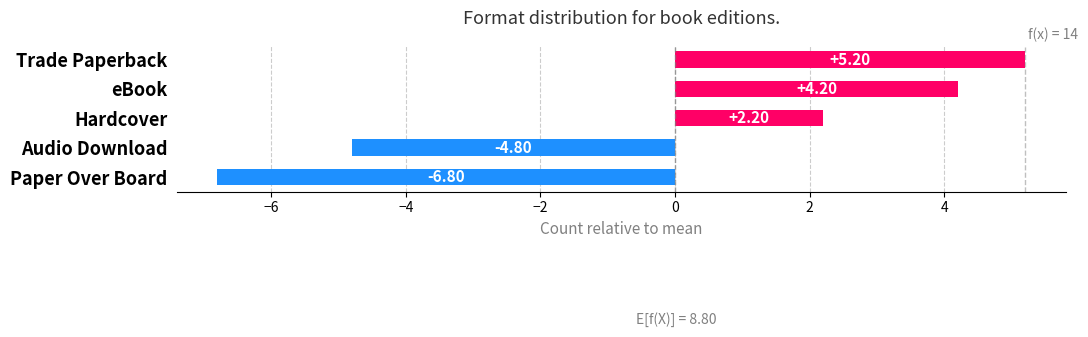

What is the difference between the maximum and minimum values?

12.0